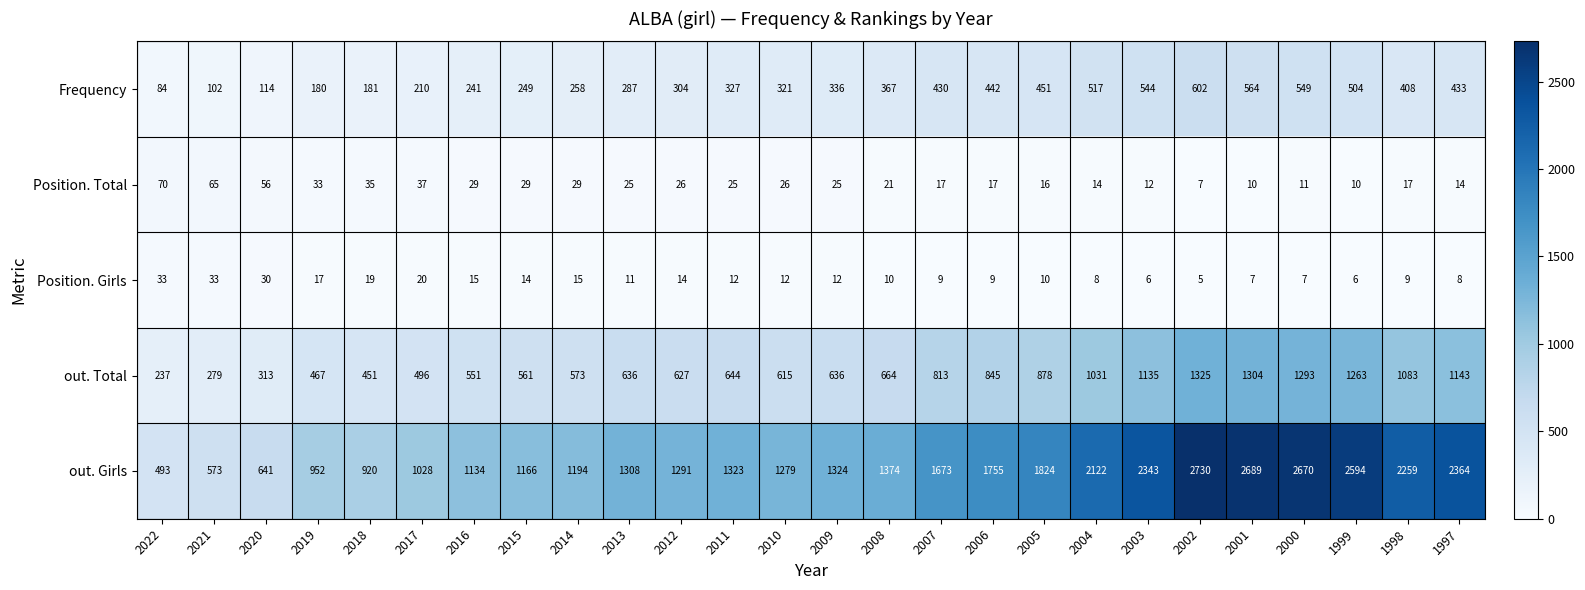

Where does the Position. Total series first go above 25?

2022